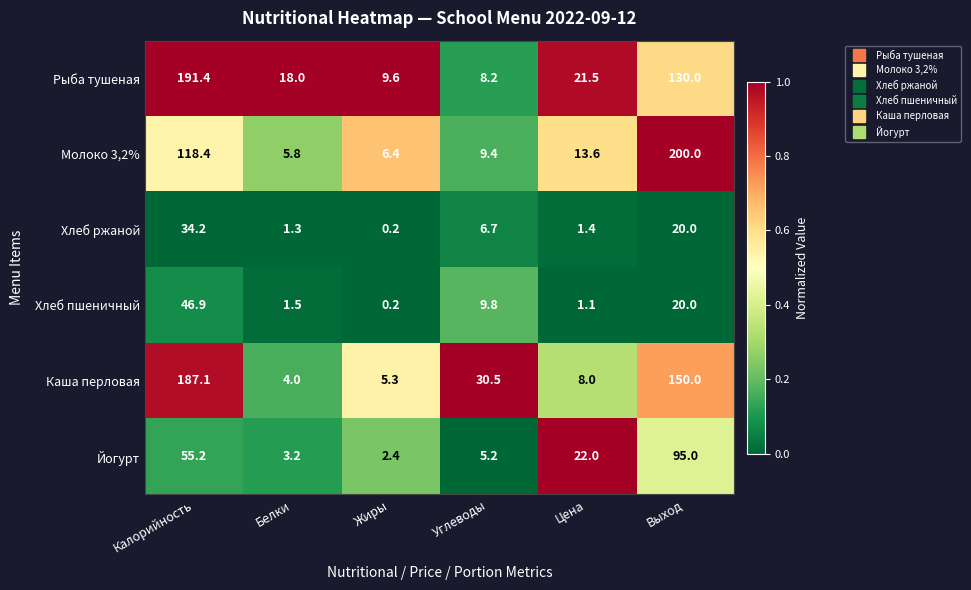

At which category is the sum across all series the highest?

Калорийность